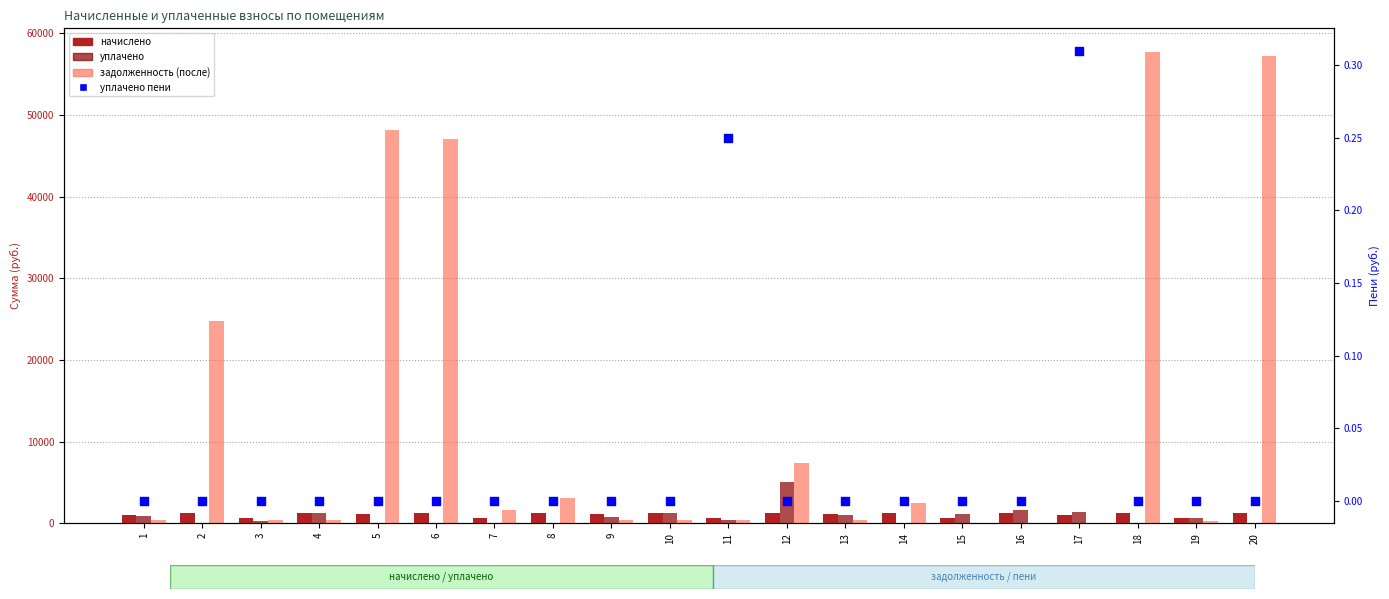

Which series has the largest Y range (max minus min)?

задолженность (после)